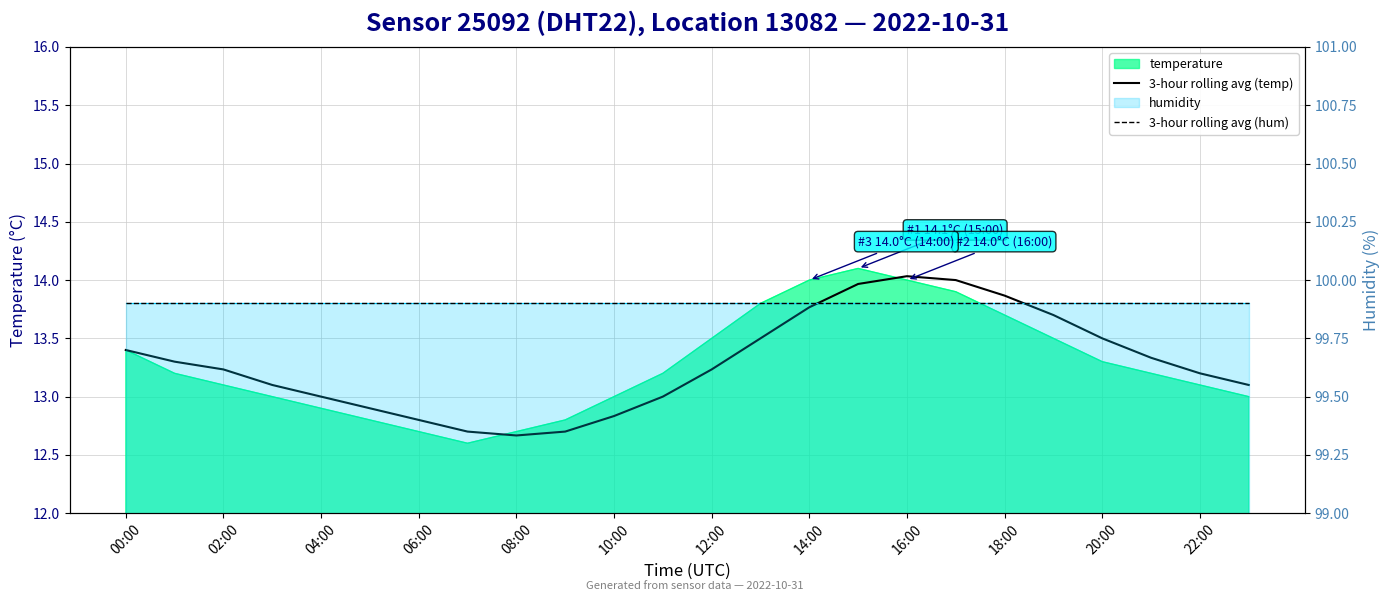

What is the total value across all series at 02:00?

113.1